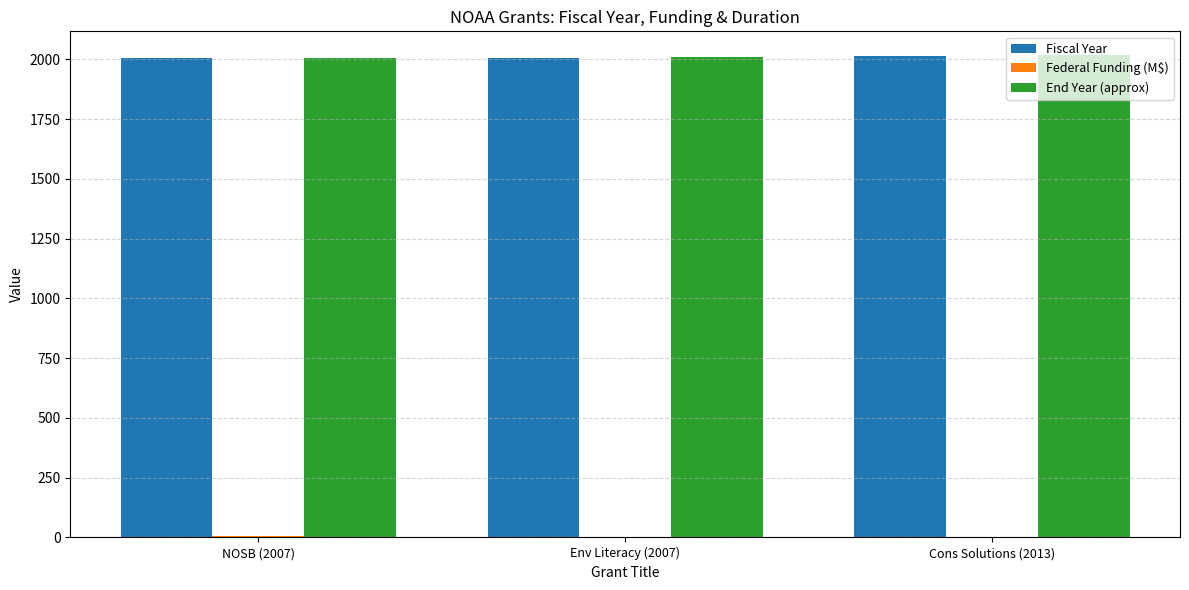

What is the maximum value shown in the chart?

2016.0